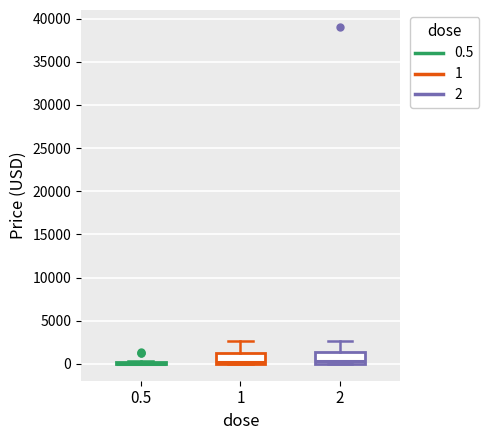

Where is the upper edge of the box at x = 2 on the y-axis? The values are not printed on the chart, so give them approximately, as read against the axis.

1500